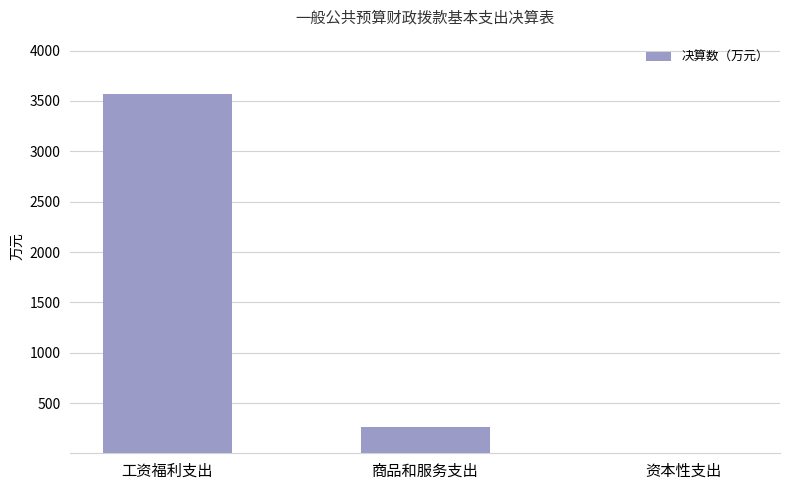

The value at 资本性支出 is 0.0. True or false?

True